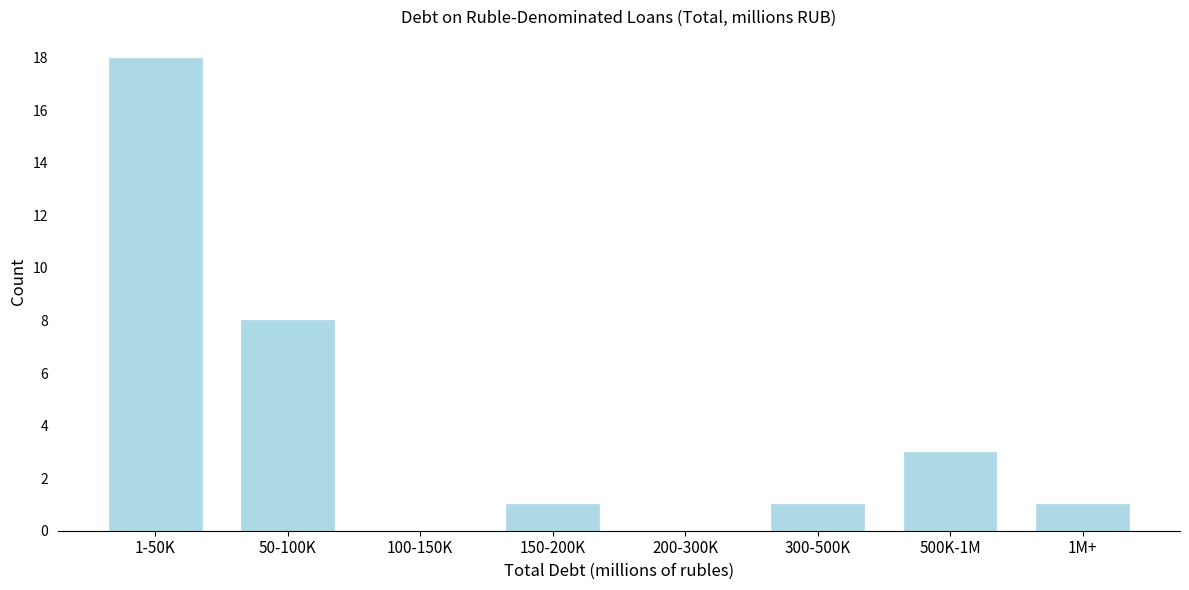

What is the maximum value shown in the chart?

18